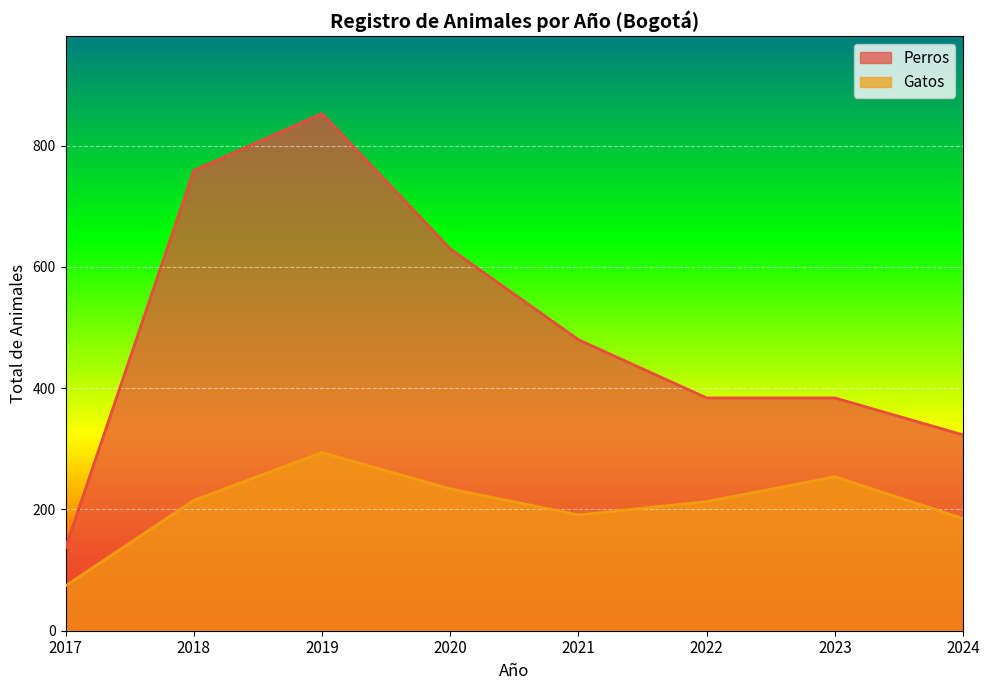

True or false: Perros and Gatos cross at least once.

False